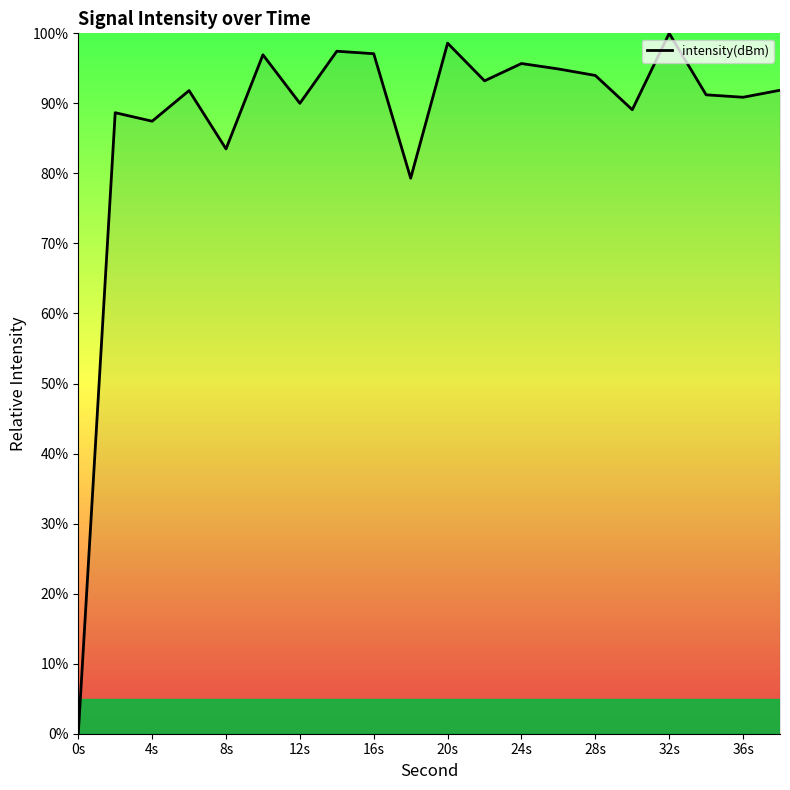

What is the difference between the maximum and minimum values?

100.0